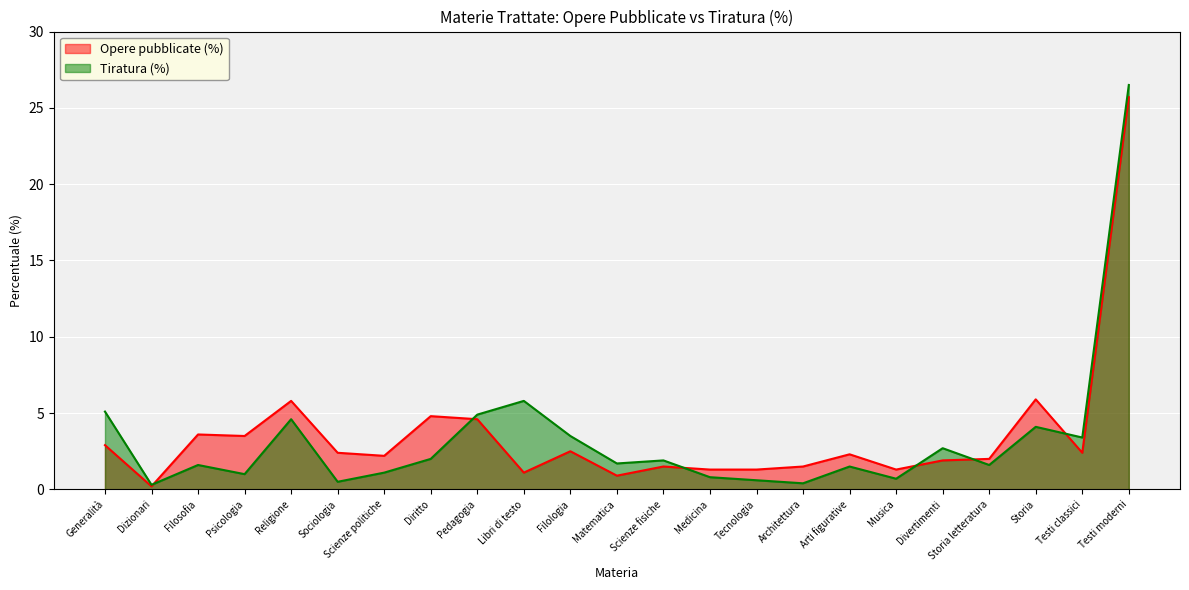

At how many categories does at least one series exceed 20?

1